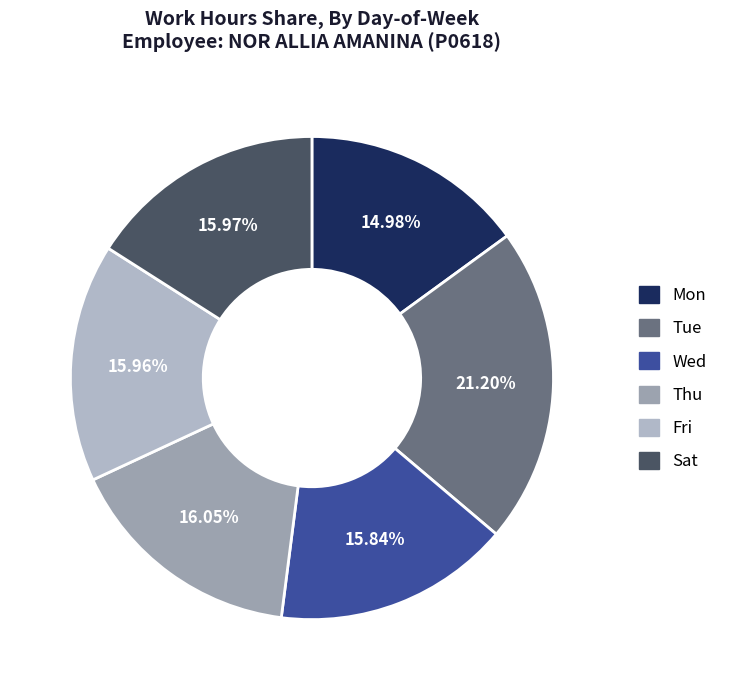

Count the number of slices in the pie.

6